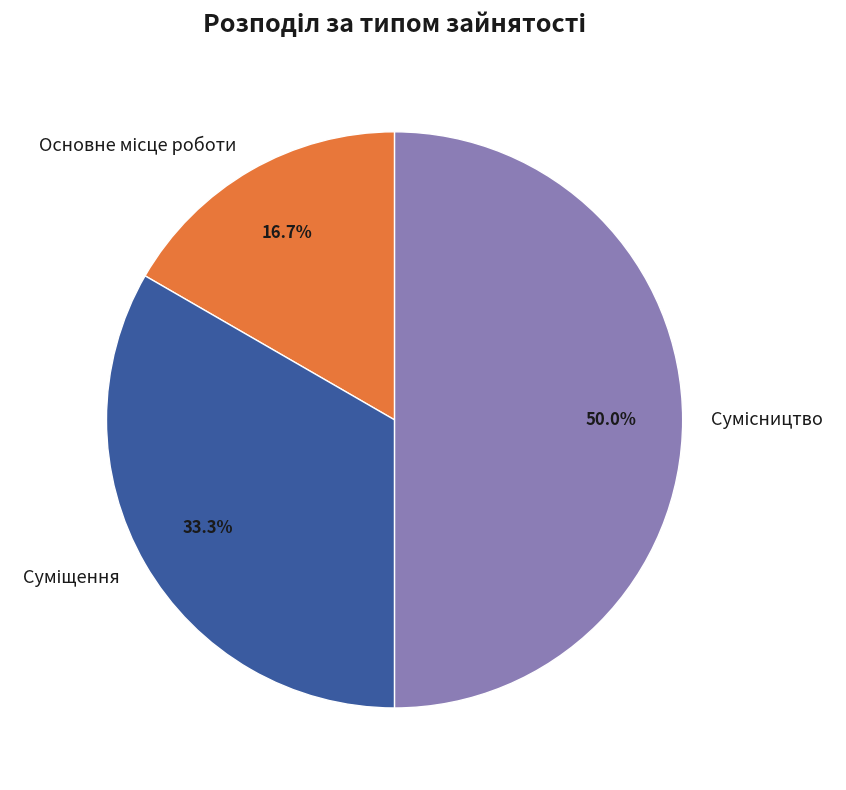

How much of the chart is everything except Основне місце роботи?

83.3%